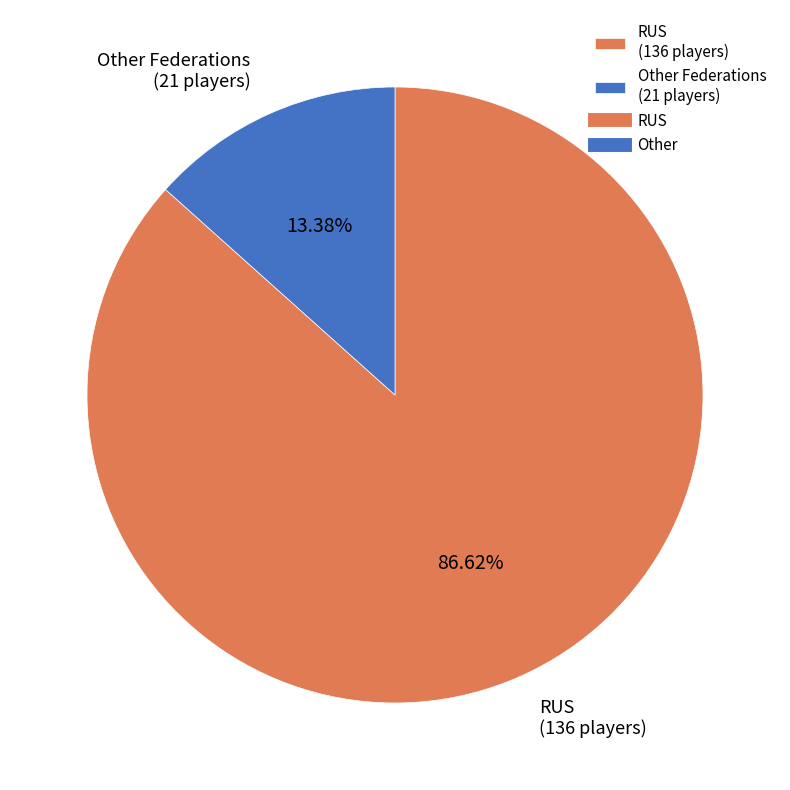

Rank the categories by value from lowest to highest.

Other, RUS